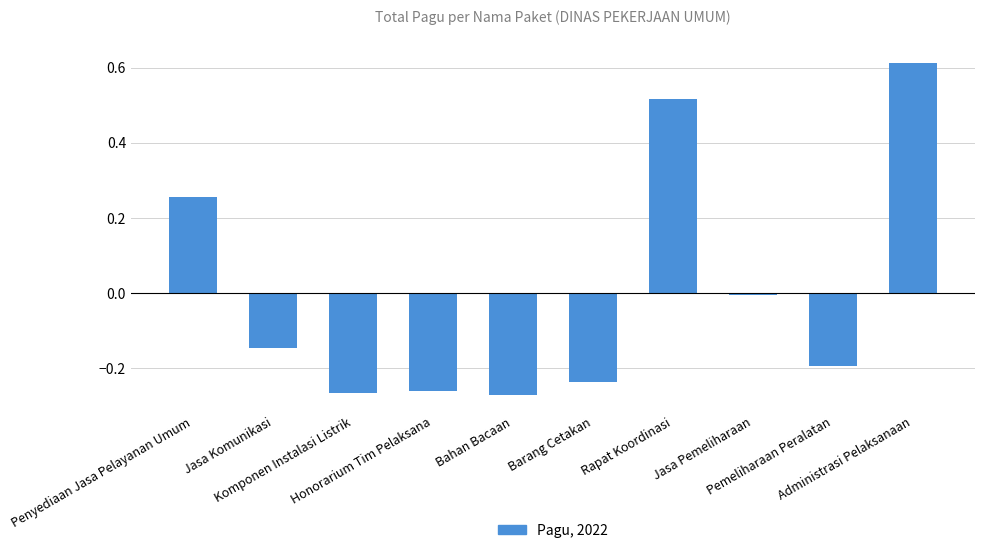

What is the difference between the maximum and minimum values?

0.9